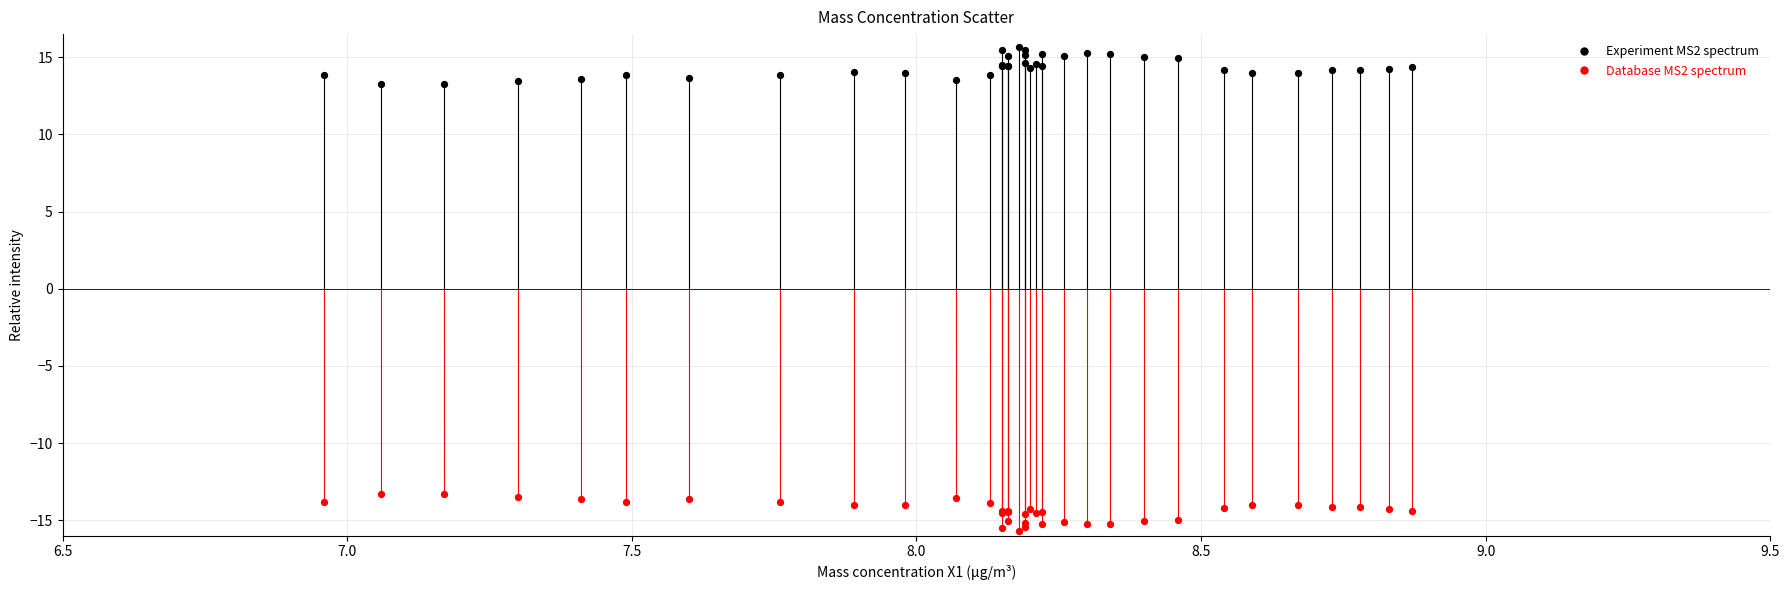

Which series contains the highest Y value?

Experiment MS2 spectrum